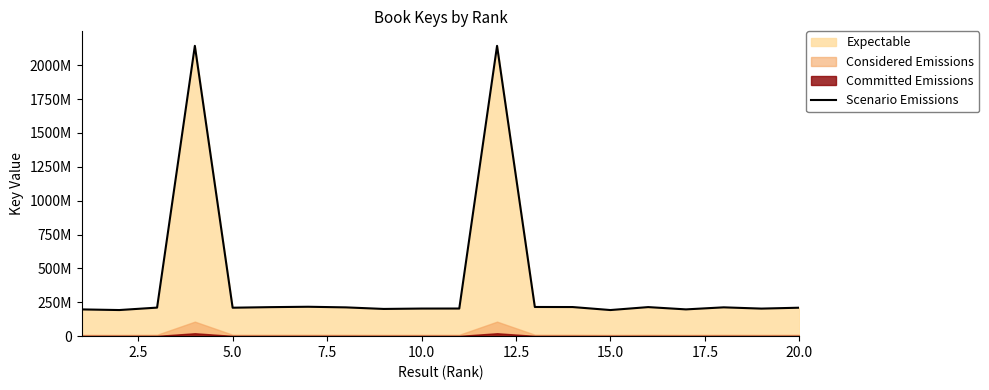

What is the approximate value at 17.5, to the nearest 10?

212399380